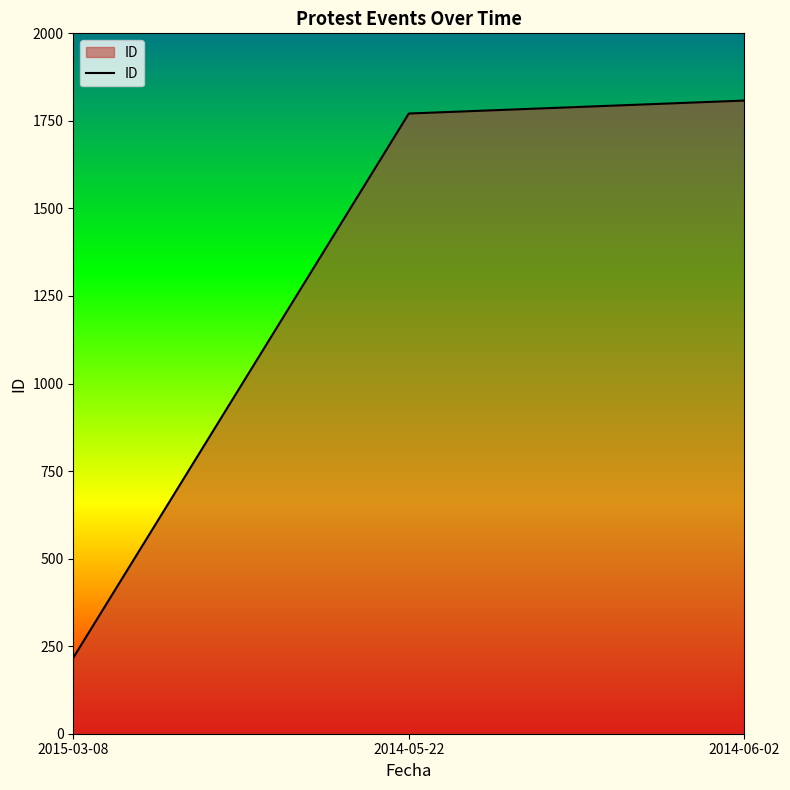

The value at 2014-06-02 is 2663. True or false?

False